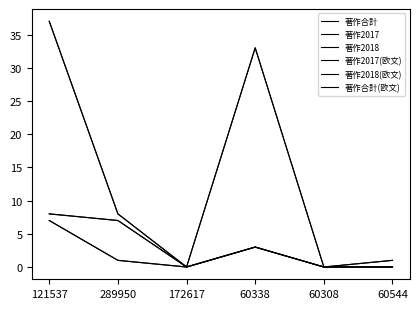

What is the approximate value of 著作2017 at 121537?

7